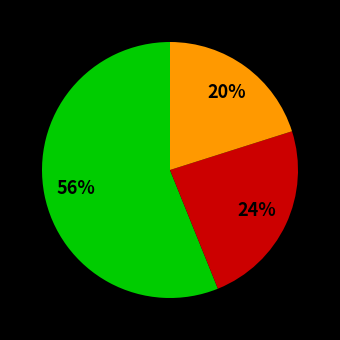

Does any single category account for the majority?

Yes